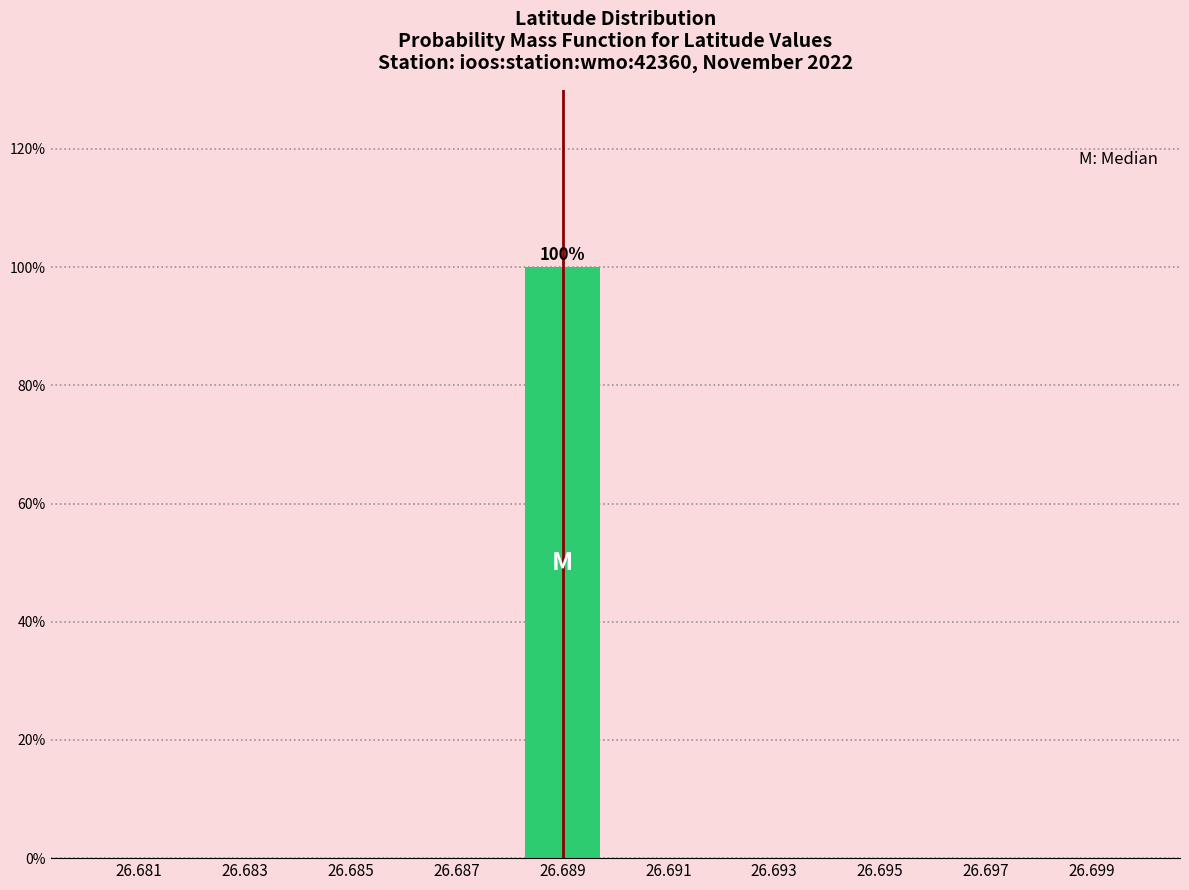

Reading left to right, what are all the values shown in this chart?

26.681=0	26.683=0	26.685=0	26.687=0	26.689=100	26.691=0	26.693=0	26.695=0	26.697=0	26.699=0